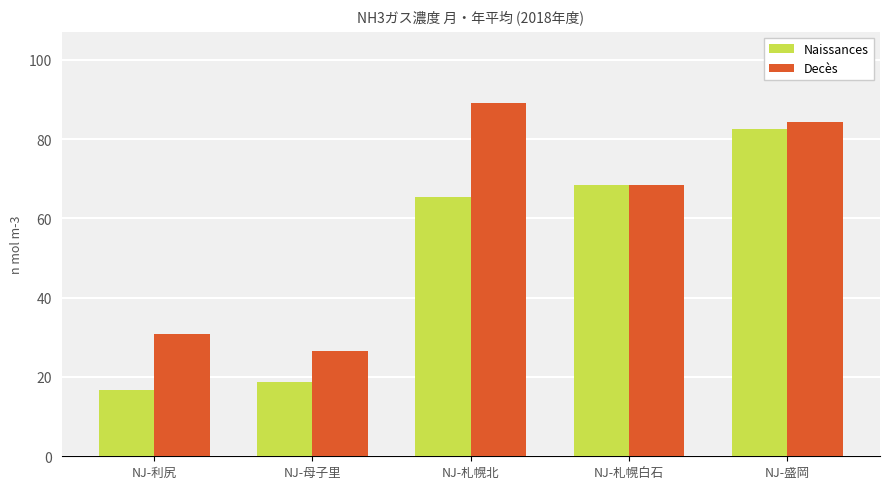

How many groups of bars are there?

5